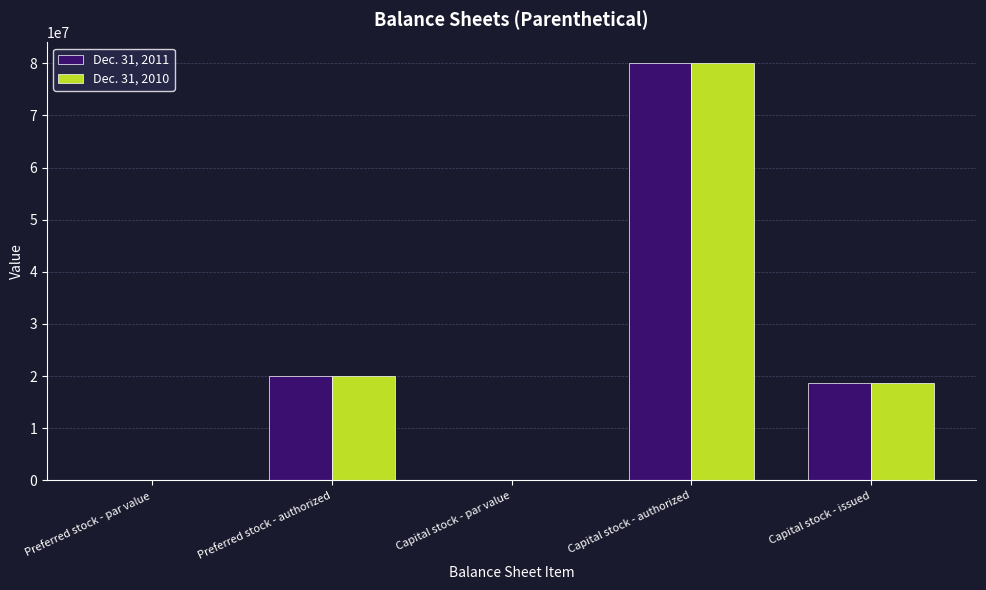

At which category is the sum across all series the highest?

Capital stock - authorized